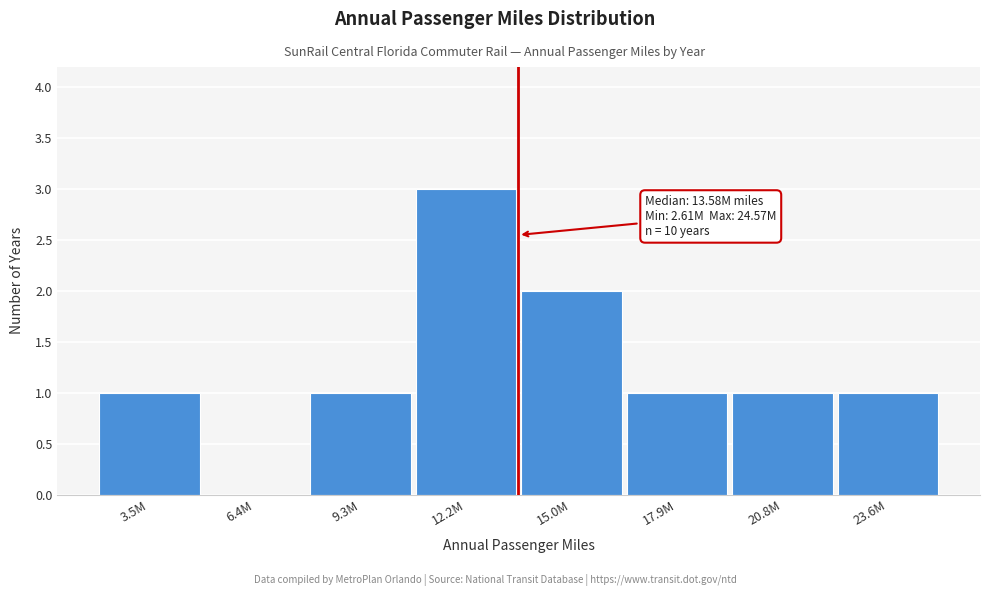

Reading left to right, what are all the values shown in this chart?

3.5M=1	6.4M=0	9.3M=1	12.2M=3	15.0M=2	17.9M=1	20.8M=1	23.6M=1